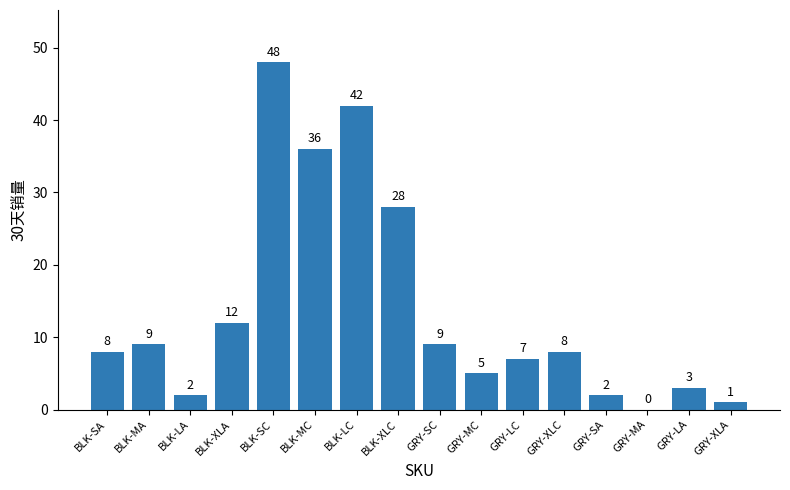

Reading left to right, extract all data points from this chart.

BLK-SA=8	BLK-MA=9	BLK-LA=2	BLK-XLA=12	BLK-SC=48	BLK-MC=36	BLK-LC=42	BLK-XLC=28	GRY-SC=9	GRY-MC=5	GRY-LC=7	GRY-XLC=8	GRY-SA=2	GRY-MA=0	GRY-LA=3	GRY-XLA=1